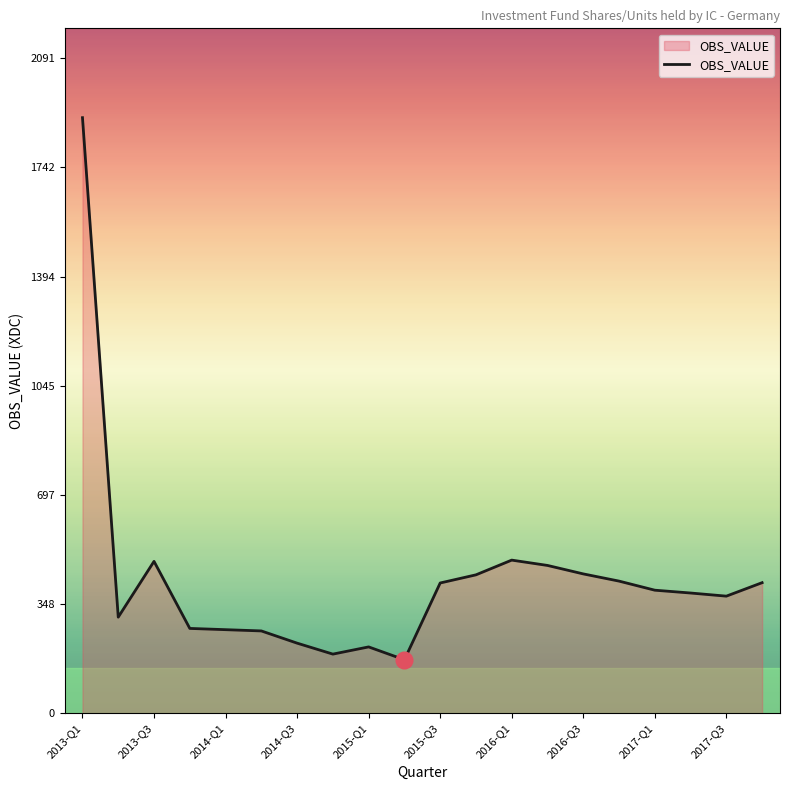

What is the minimum value shown in the chart?

171